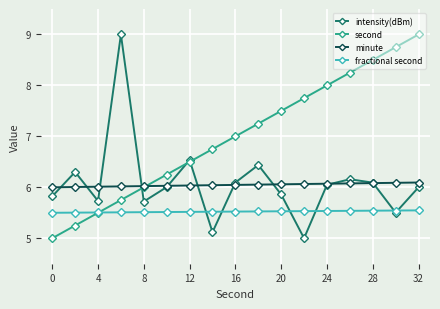

What are all the series names shown in the legend?

intensity(dBm), second, minute, fractional second